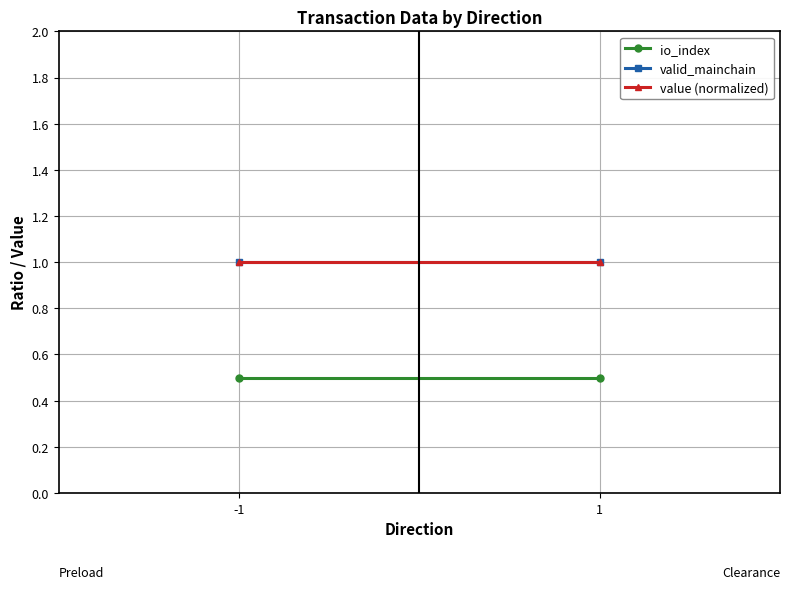

Between -1 and 1, which series saw the biggest shift?

io_index